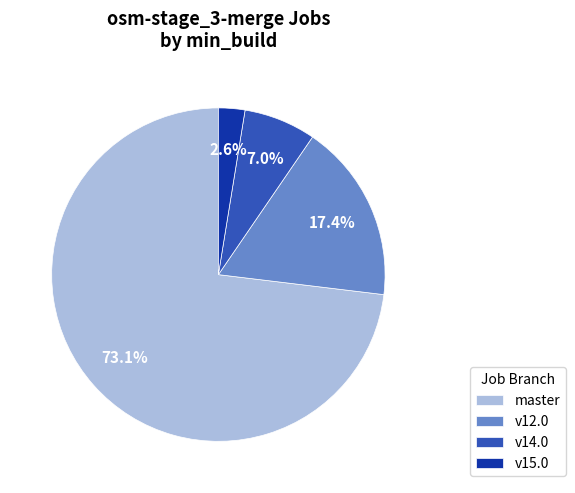

Approximately how many times larger is the value at v12.0 compared to v14.0?

2.5